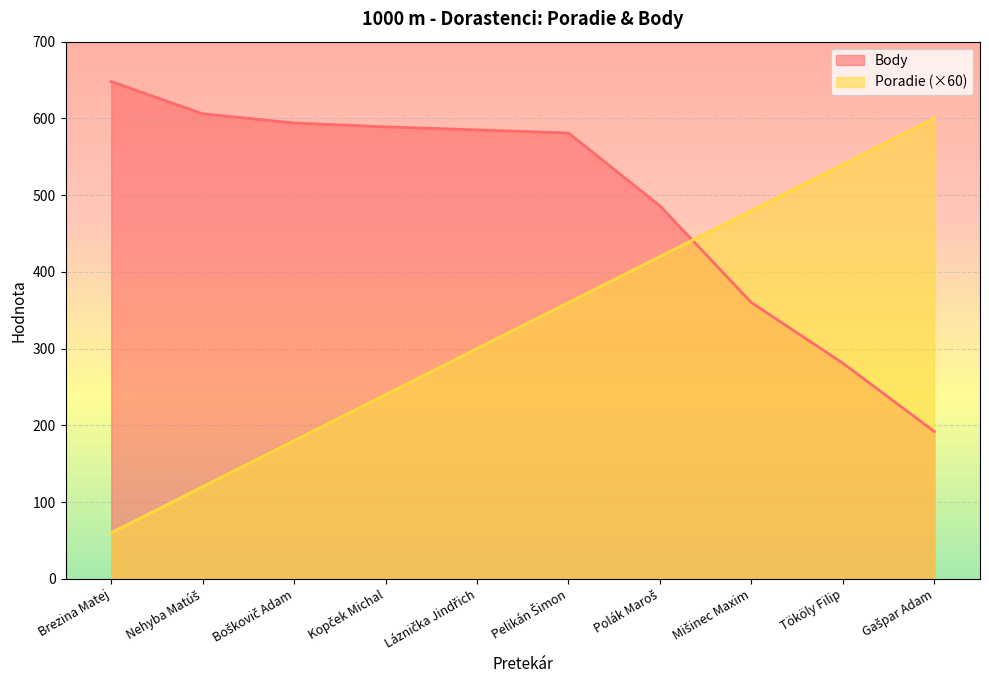

What is the total value across all series at Mišinec Maxim?

840